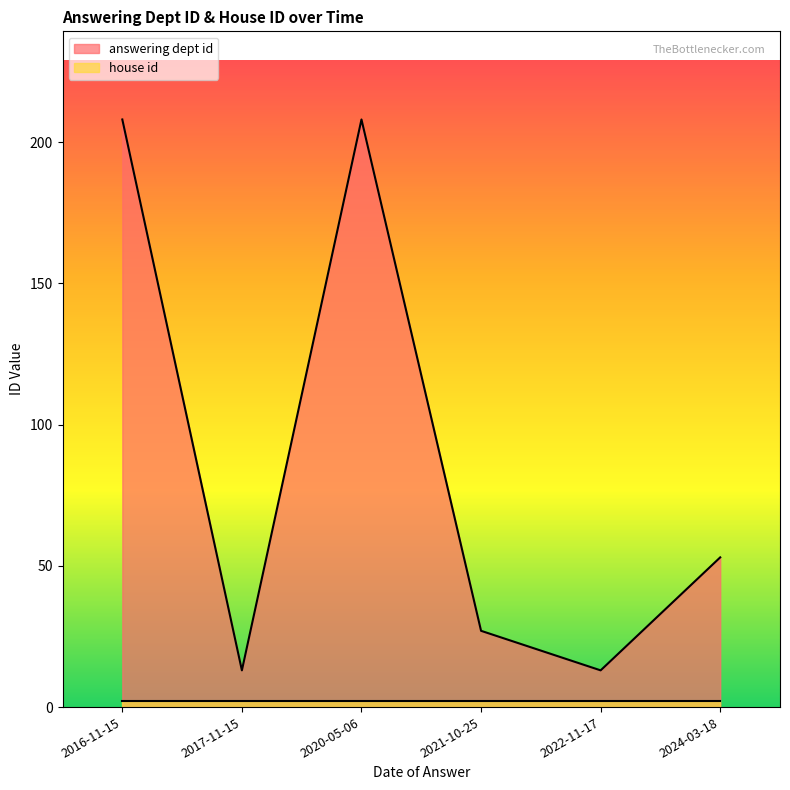

What is the difference between the maximum and second lowest values in the answering dept id series?

195